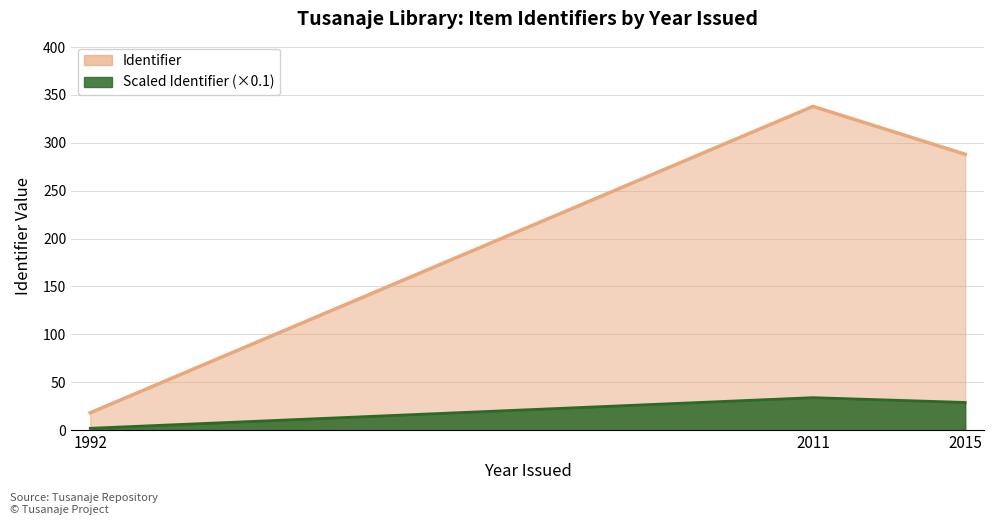

Where is the data nearest to the value 178?

2015